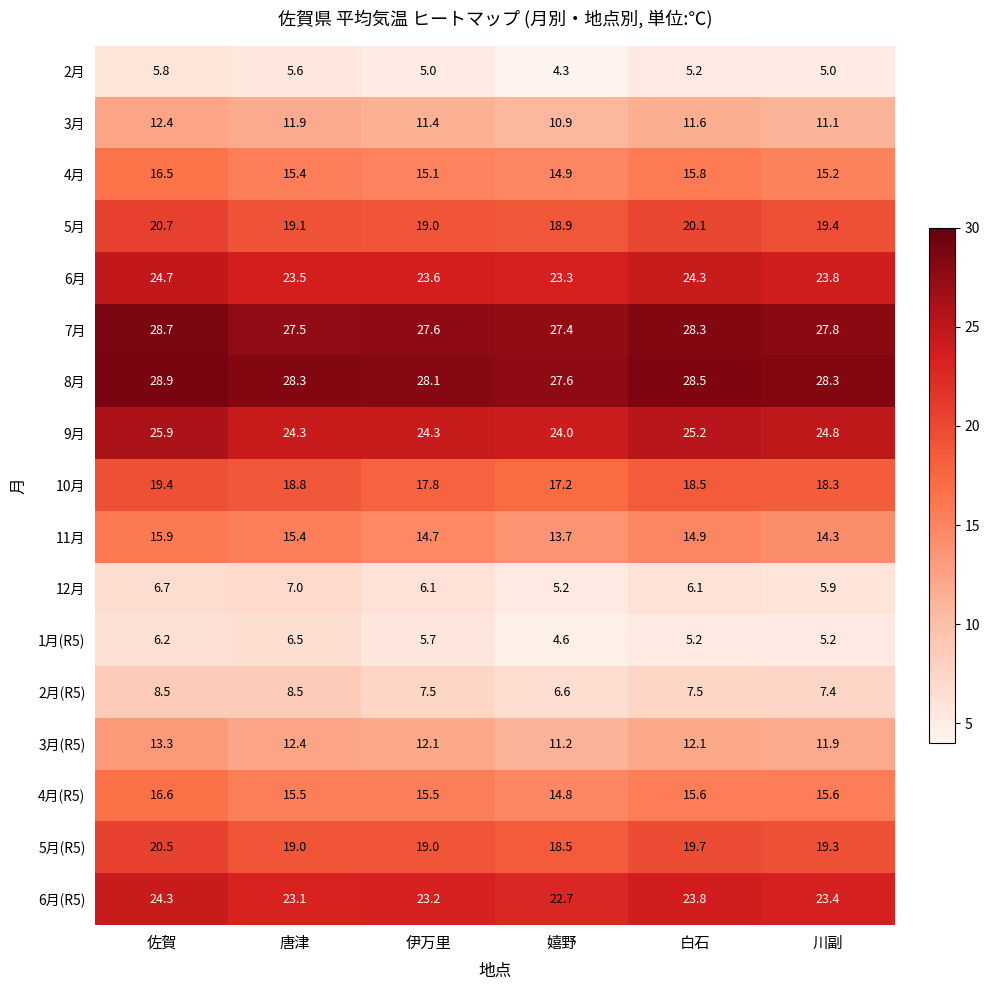

What is the average value of the 6月 series?

23.9